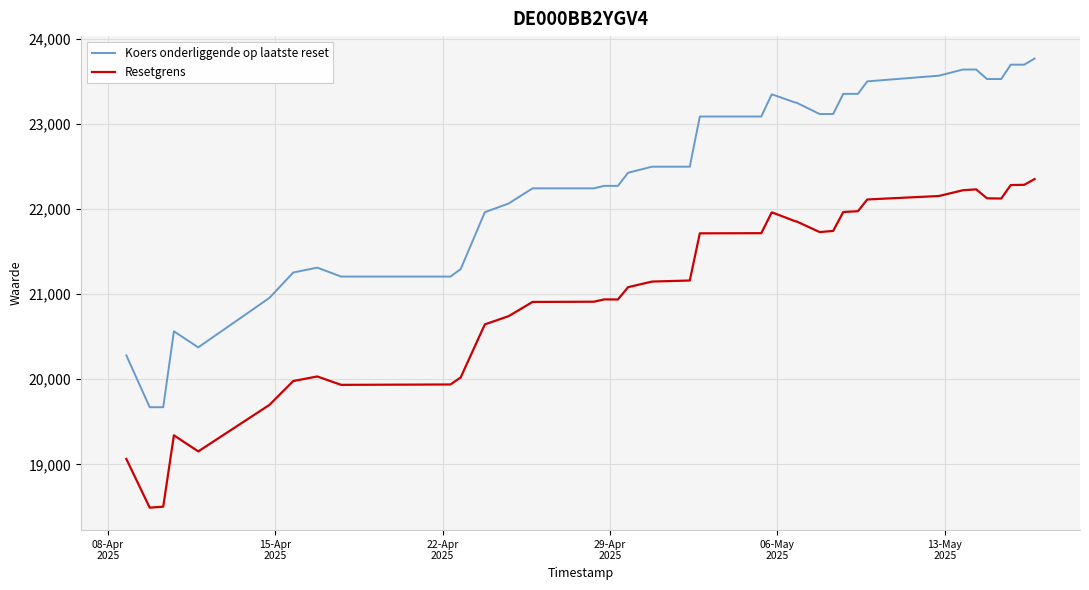

Which series has the widest spread of values?

Koers onderliggende op laatste reset